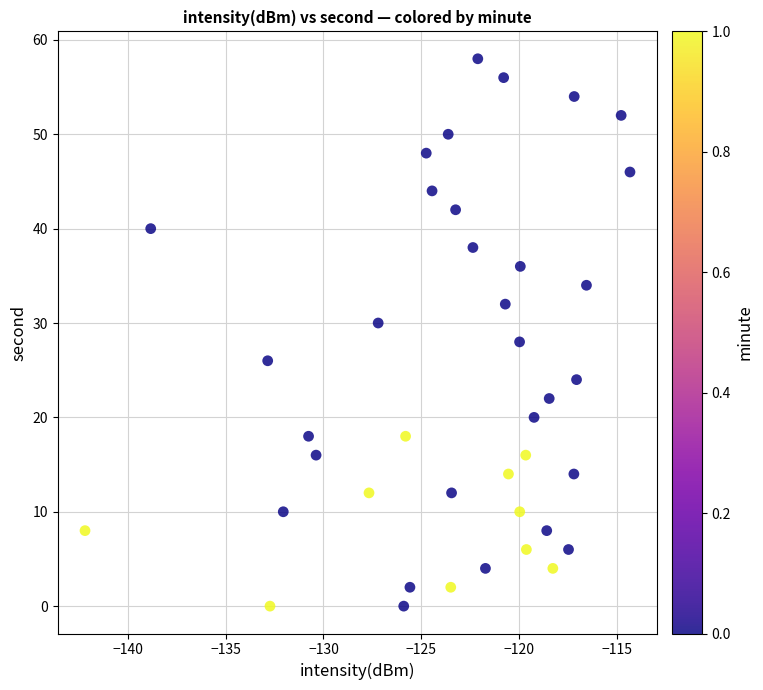

What is the range of Y values (max minus min)?

58